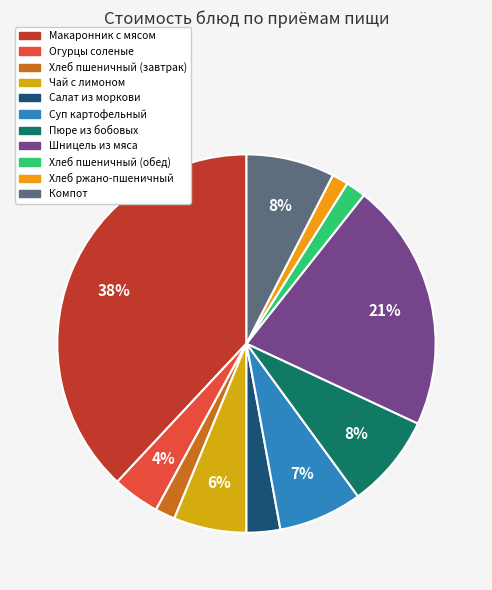

Which slice is the largest?

Макаронник с мясом